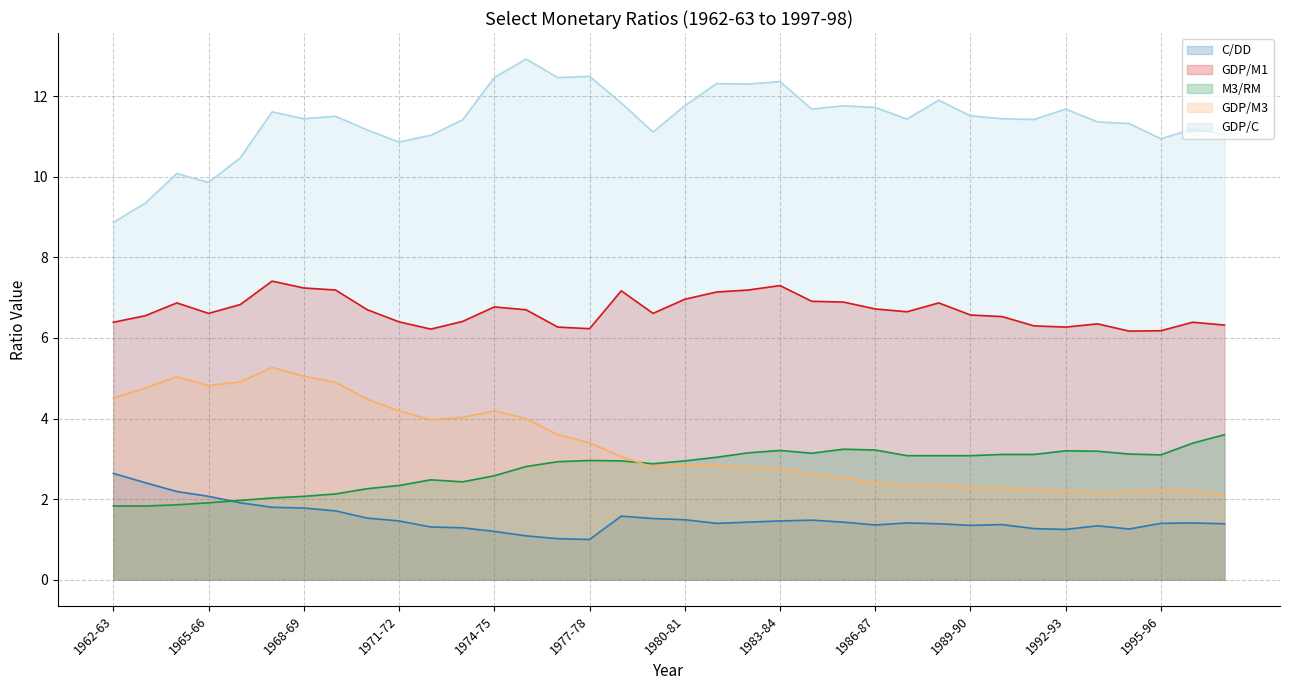

Reading left to right, transcribe all the data shown in this chart.

C/DD: 1962-63=2.6	1963-64=2.4	1964-65=2.2	1965-66=2.1	1966-67=1.9	1967-68=1.8	1968-69=1.8	1969-70=1.7	1970-71=1.5	1971-72=1.5	1972-73=1.3	1973-74=1.3	1974-75=1.2	1975-76=1.1	1976-77=1.0	1977-78=1.0	1978-79=1.6	1979-80=1.5	1980-81=1.5	1981-82=1.4	1982-83=1.4	1983-84=1.5	1984-85=1.5	1985-86=1.4	1986-87=1.4	1987-88=1.4	1988-89=1.4	1989-90=1.4	1990-91=1.4	1991-92=1.3	1992-93=1.2	1993-94=1.3	1994-95=1.3	1995-96=1.4	1996-97=1.4	1997-98=1.4
GDP/M1: 1962-63=6.4	1963-64=6.5	1964-65=6.9	1965-66=6.6	1966-67=6.8	1967-68=7.4	1968-69=7.2	1969-70=7.2	1970-71=6.7	1971-72=6.4	1972-73=6.2	1973-74=6.4	1974-75=6.8	1975-76=6.7	1976-77=6.3	1977-78=6.2	1978-79=7.2	1979-80=6.6	1980-81=7.0	1981-82=7.1	1982-83=7.2	1983-84=7.3	1984-85=6.9	1985-86=6.9	1986-87=6.7	1987-88=6.7	1988-89=6.9	1989-90=6.6	1990-91=6.5	1991-92=6.3	1992-93=6.3	1993-94=6.3	1994-95=6.2	1995-96=6.2	1996-97=6.4	1997-98=6.3
M3/RM: 1962-63=1.8	1963-64=1.8	1964-65=1.9	1965-66=1.9	1966-67=2.0	1967-68=2.0	1968-69=2.1	1969-70=2.1	1970-71=2.3	1971-72=2.3	1972-73=2.5	1973-74=2.4	1974-75=2.6	1975-76=2.8	1976-77=2.9	1977-78=3.0	1978-79=3.0	1979-80=2.9	1980-81=3.0	1981-82=3.0	1982-83=3.1	1983-84=3.2	1984-85=3.1	1985-86=3.2	1986-87=3.2	1987-88=3.1	1988-89=3.1	1989-90=3.1	1990-91=3.1	1991-92=3.1	1992-93=3.2	1993-94=3.2	1994-95=3.1	1995-96=3.1	1996-97=3.4	1997-98=3.6
GDP/M3: 1962-63=4.5	1963-64=4.8	1964-65=5.0	1965-66=4.8	1966-67=4.9	1967-68=5.3	1968-69=5.0	1969-70=4.9	1970-71=4.5	1971-72=4.2	1972-73=4.0	1973-74=4.0	1974-75=4.2	1975-76=4.0	1976-77=3.6	1977-78=3.4	1978-79=3.1	1979-80=2.8	1980-81=2.9	1981-82=2.9	1982-83=2.8	1983-84=2.8	1984-85=2.6	1985-86=2.5	1986-87=2.4	1987-88=2.3	1988-89=2.4	1989-90=2.3	1990-91=2.3	1991-92=2.2	1992-93=2.2	1993-94=2.2	1994-95=2.2	1995-96=2.2	1996-97=2.2	1997-98=2.1
GDP/C: 1962-63=8.9	1963-64=9.3	1964-65=10.1	1965-66=9.9	1966-67=10.5	1967-68=11.6	1968-69=11.4	1969-70=11.5	1970-71=11.2	1971-72=10.9	1972-73=11.0	1973-74=11.4	1974-75=12.5	1975-76=12.9	1976-77=12.5	1977-78=12.5	1978-79=11.8	1979-80=11.1	1980-81=11.8	1981-82=12.3	1982-83=12.3	1983-84=12.4	1984-85=11.7	1985-86=11.8	1986-87=11.7	1987-88=11.4	1988-89=11.9	1989-90=11.5	1990-91=11.4	1991-92=11.4	1992-93=11.7	1993-94=11.4	1994-95=11.3	1995-96=10.9	1996-97=11.2	1997-98=11.1